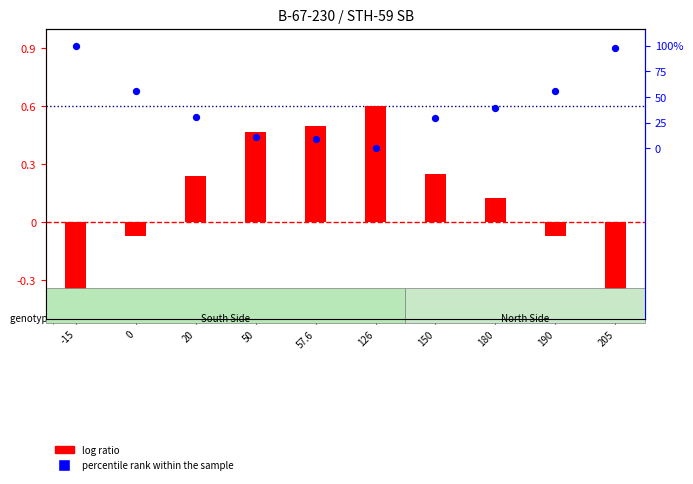

What are all the series names shown in the legend?

log ratio, percentile rank within the sample